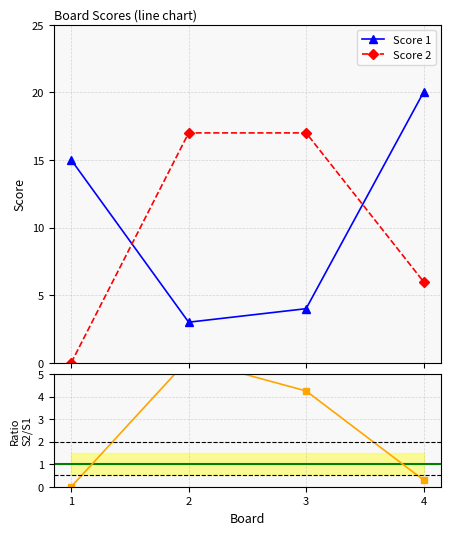

Which series has the widest spread of values?

Score 1